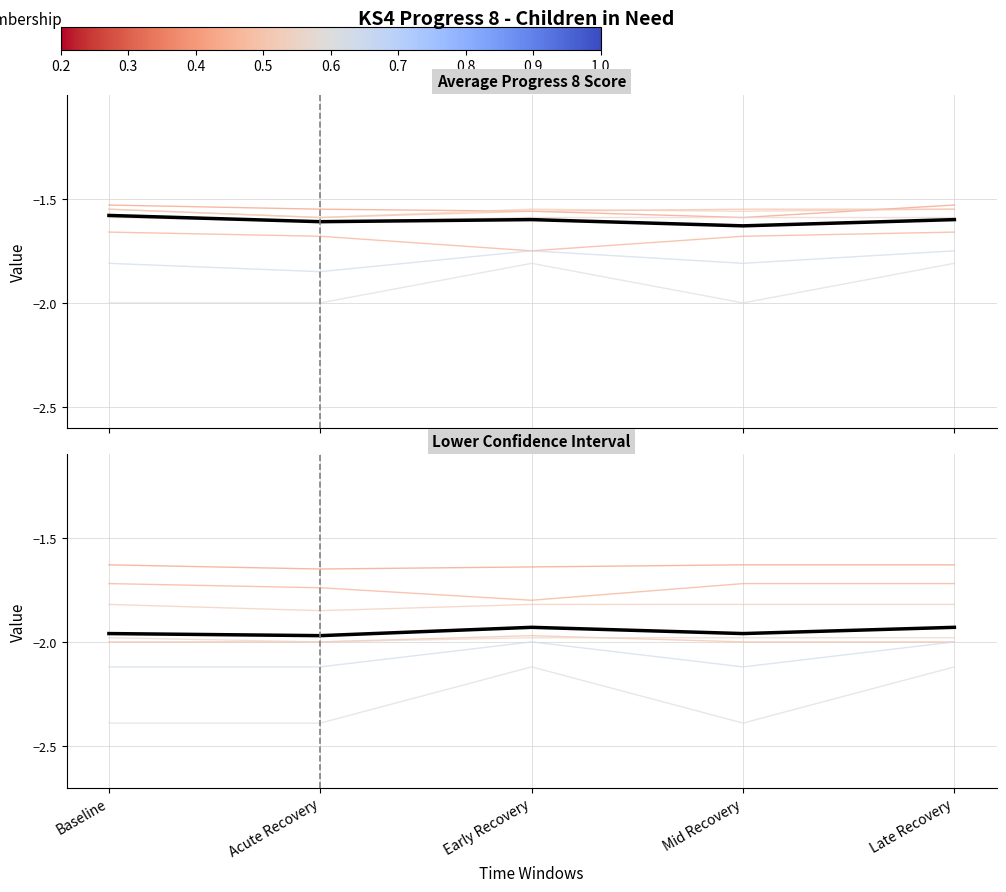

Where is mean_lower nearest to the value -1?

Early Recovery